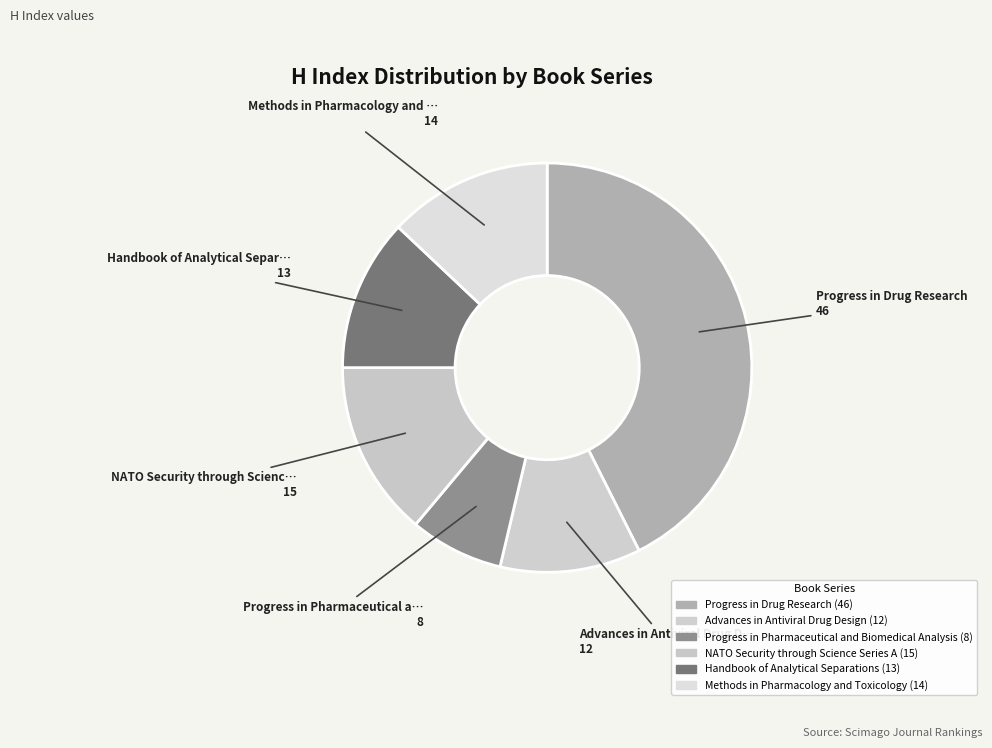

Is there any slice that represents more than half of the pie?

No